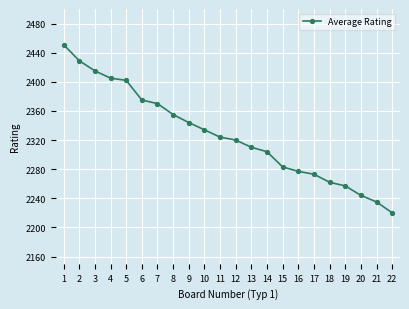

List the labels in order of value, largest first.

1, 2, 3, 4, 5, 6, 7, 8, 9, 10, 11, 12, 13, 14, 15, 16, 17, 18, 19, 20, 21, 22